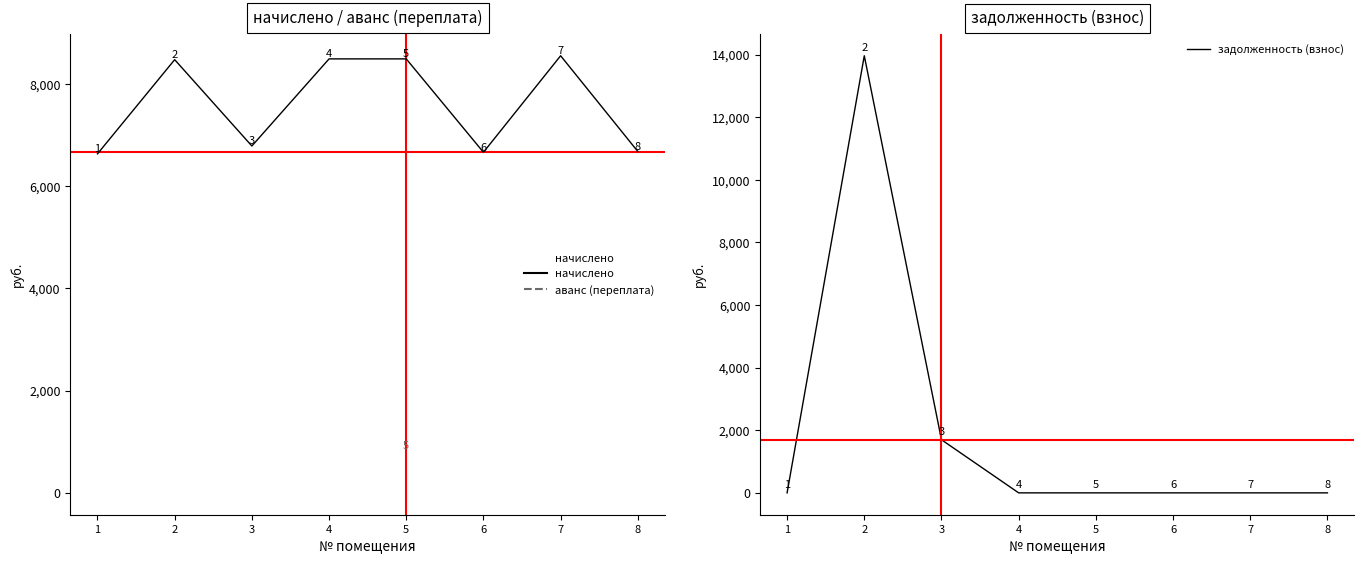

What is the maximum value for задолженность (взнос)?

13966.3